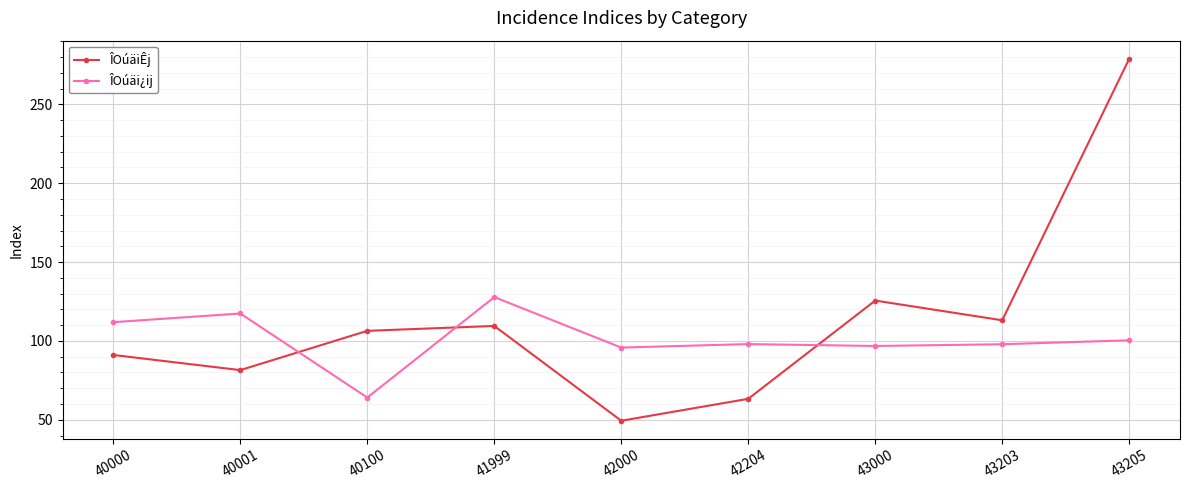

What is the sum of the ÎOúäiÊj values at 43000 and 42000?

175.0